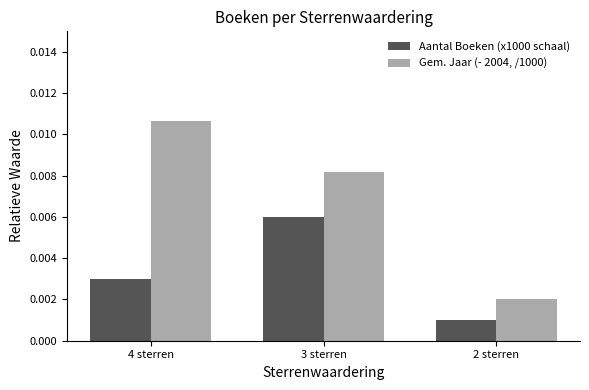

How many bars are there in total?

6